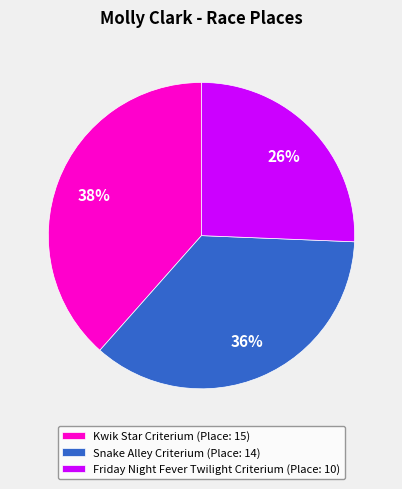

Which category has the biggest portion of the pie?

Kwik Star Criterium